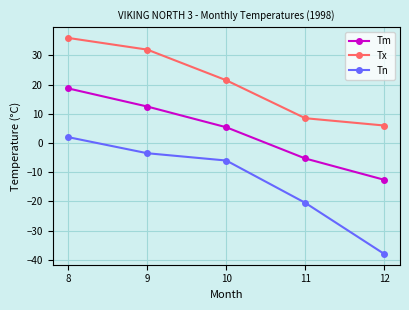

What is the value of the Tx point at the 2nd from the left?

32.0